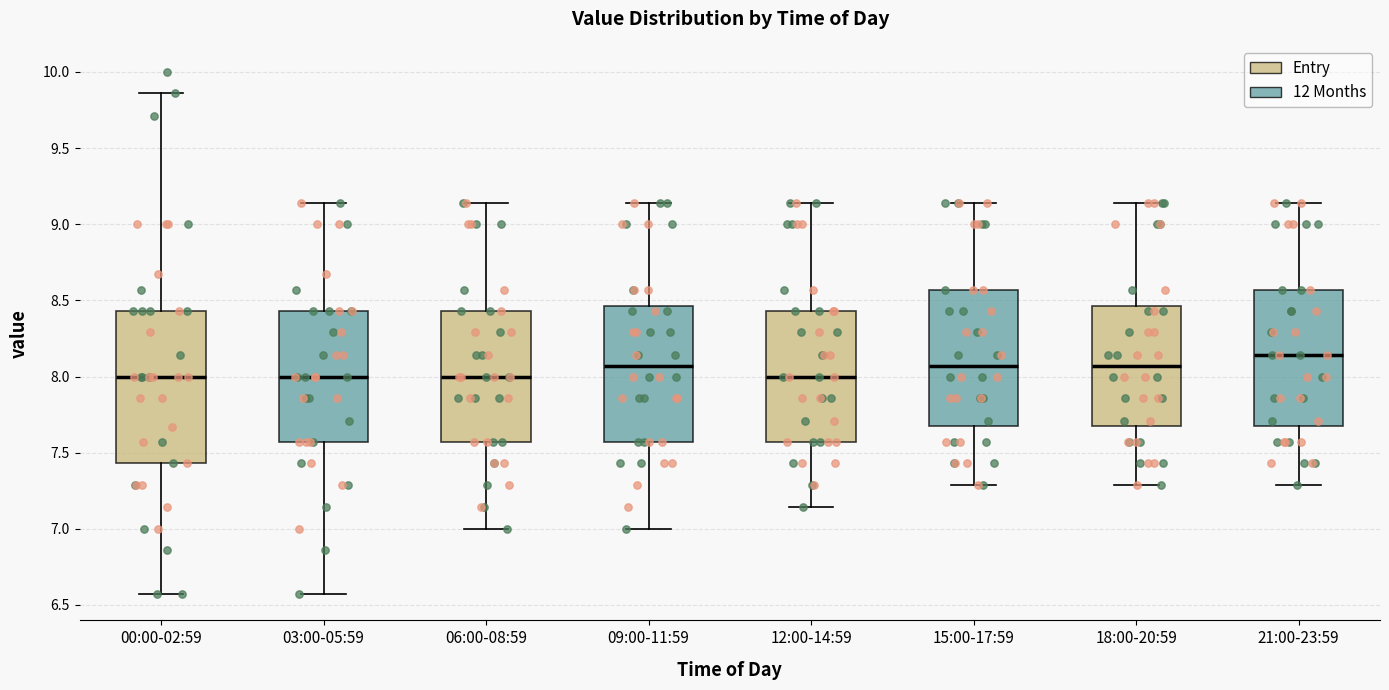

Reading left to right, transcribe this box plot: for each box, give where its median line is, the range the box spans, and where its two whiskers end, as read against the y-axis. The values are not printed on the chart, so give them approximately, as read against the axis.

00:00-02:59: median 8.00, box 7.45 to 8.45, whiskers 6.55 to 9.85
03:00-05:59: median 8.00, box 7.55 to 8.45, whiskers 6.55 to 9.15
06:00-08:59: median 8.00, box 7.55 to 8.45, whiskers 7.00 to 9.15
09:00-11:59: median 8.05, box 7.55 to 8.45, whiskers 7.00 to 9.15
12:00-14:59: median 8.00, box 7.55 to 8.45, whiskers 7.15 to 9.15
15:00-17:59: median 8.05, box 7.70 to 8.55, whiskers 7.30 to 9.15
18:00-20:59: median 8.05, box 7.70 to 8.45, whiskers 7.30 to 9.15
21:00-23:59: median 8.15, box 7.70 to 8.55, whiskers 7.30 to 9.15